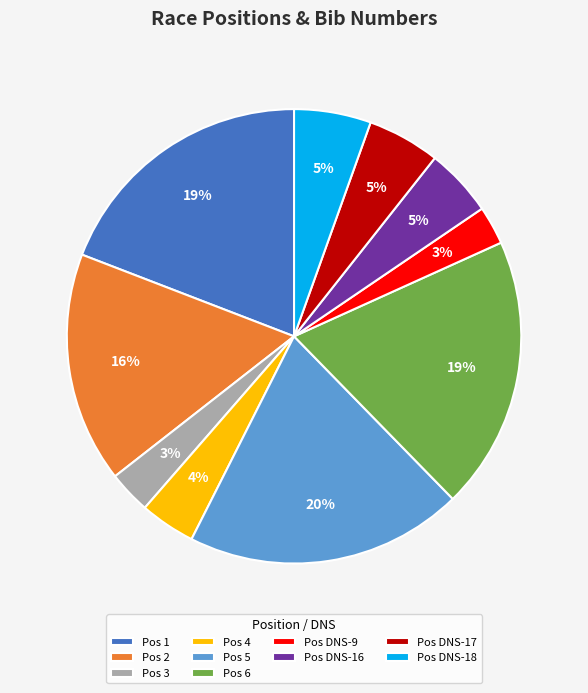

Is there any slice that represents more than half of the pie?

No